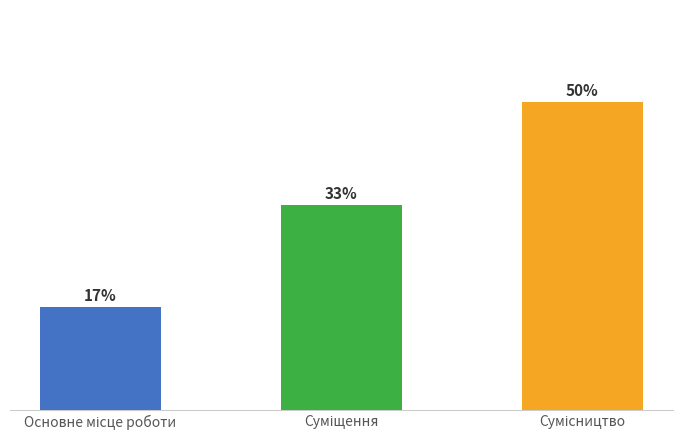

Approximately how many times larger is the value at Сумісництво compared to Суміщення?

1.5